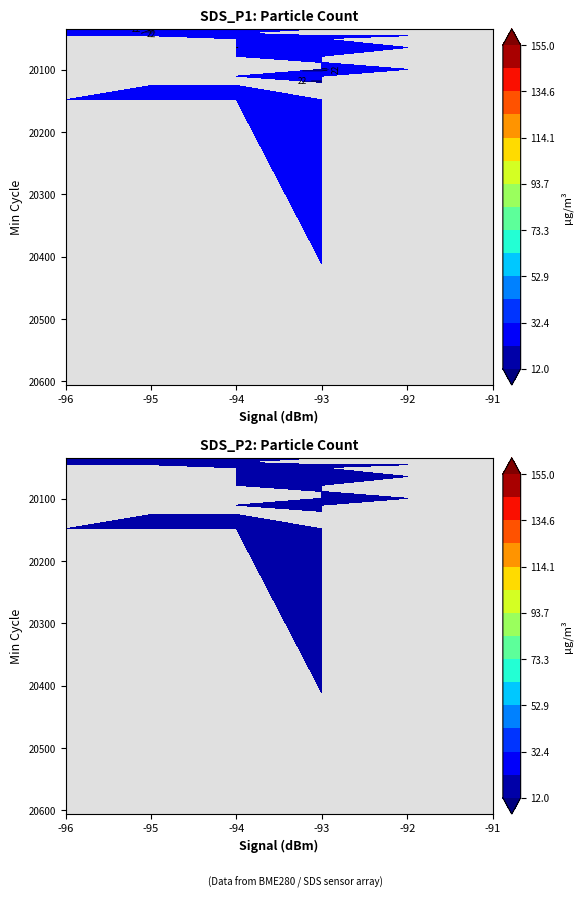

True or false: SDS_P2 has a value of 3.0 at 4.

False